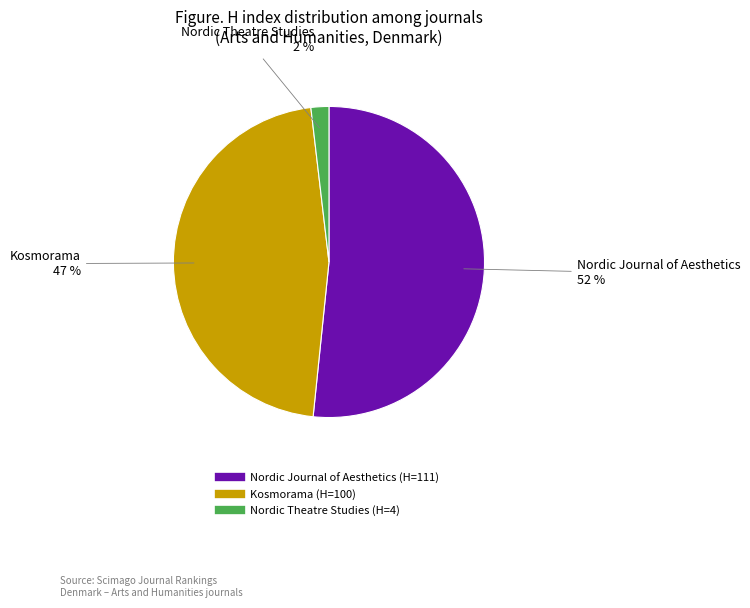

Combined, do Nordic Theatre Studies and Kosmorama account for over 50%?

No